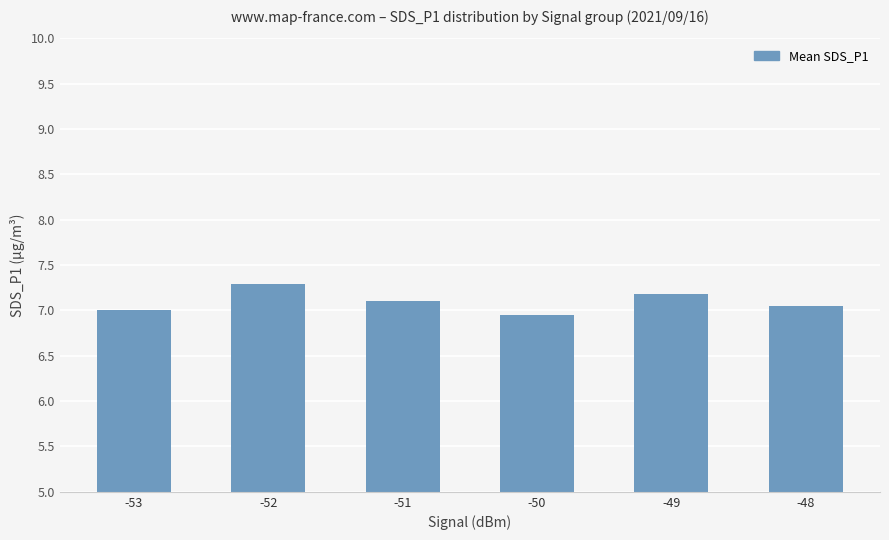

What is the value of the 4th bar from the left?

7.0